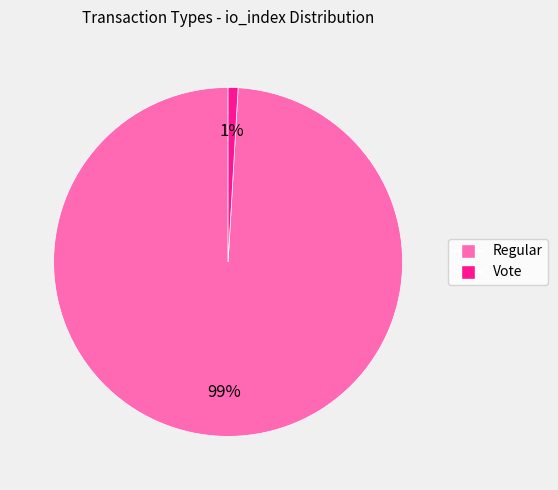

Between Regular and Vote, which is larger?

Regular